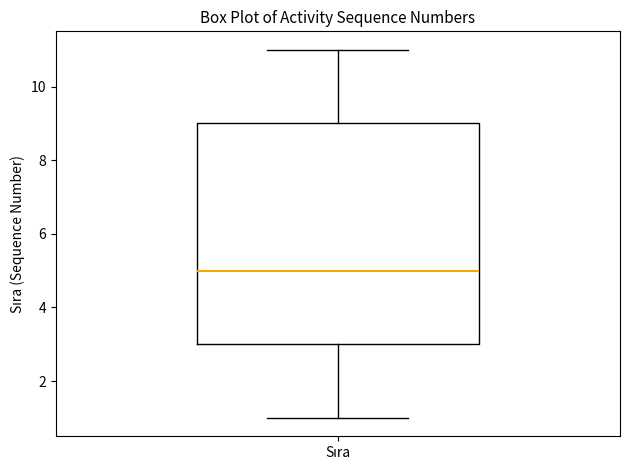

Where does the median line of the box for Sıra sit on the y-axis? The values are not printed on the chart, so give them approximately, as read against the axis.

5